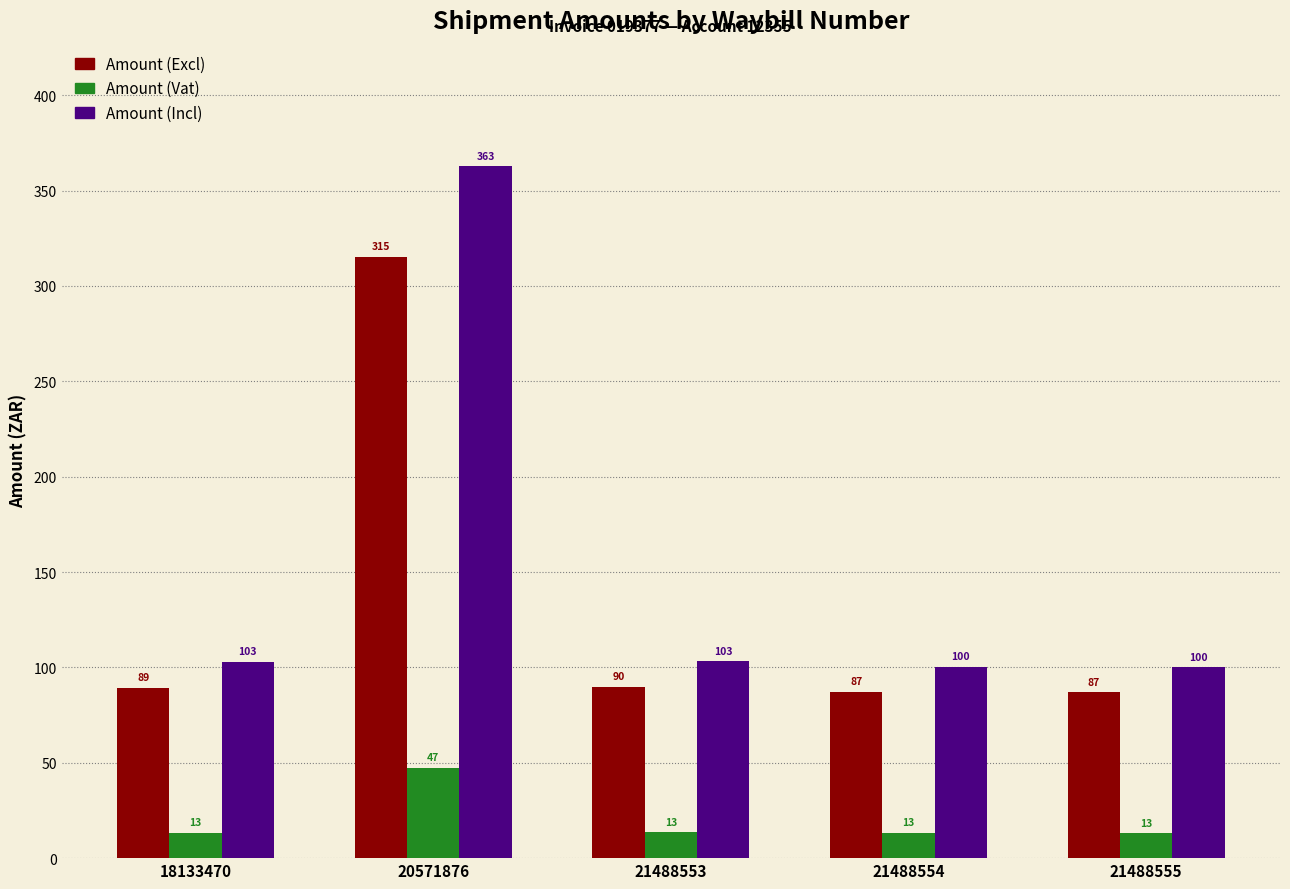

What is the sum of the Amount (Incl) values at 21488553 and 18133470?

206.0